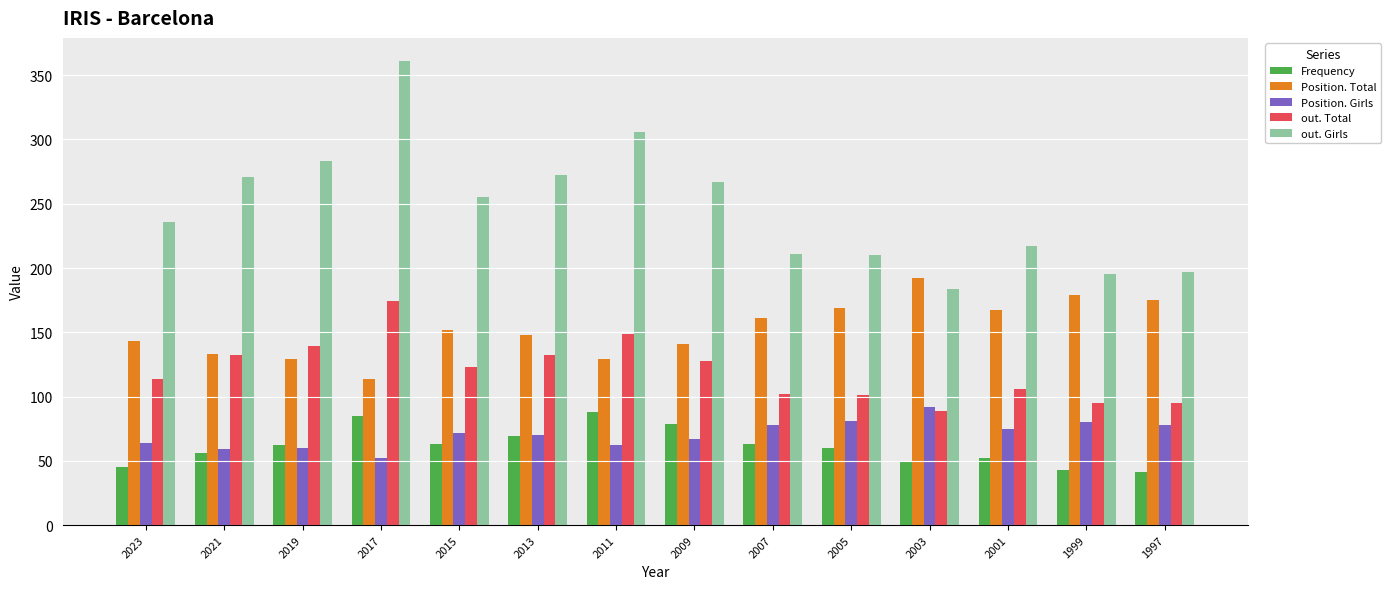

What is the spread (max minus min) of values at 2011?

244